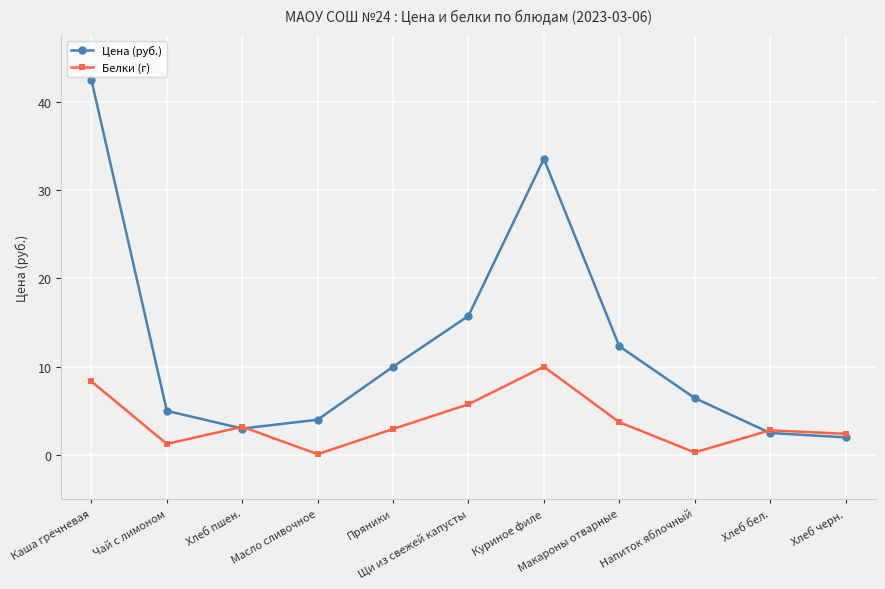

Where is Белки (г) nearest to the value 5?

Щи из свежей капусты